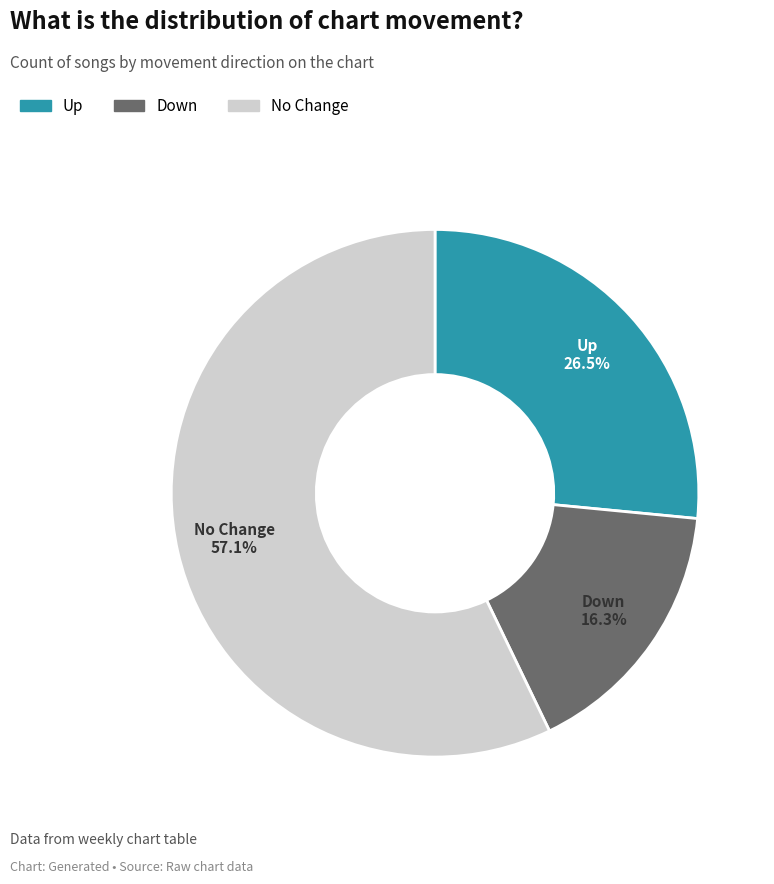

Count the number of slices in the pie.

3